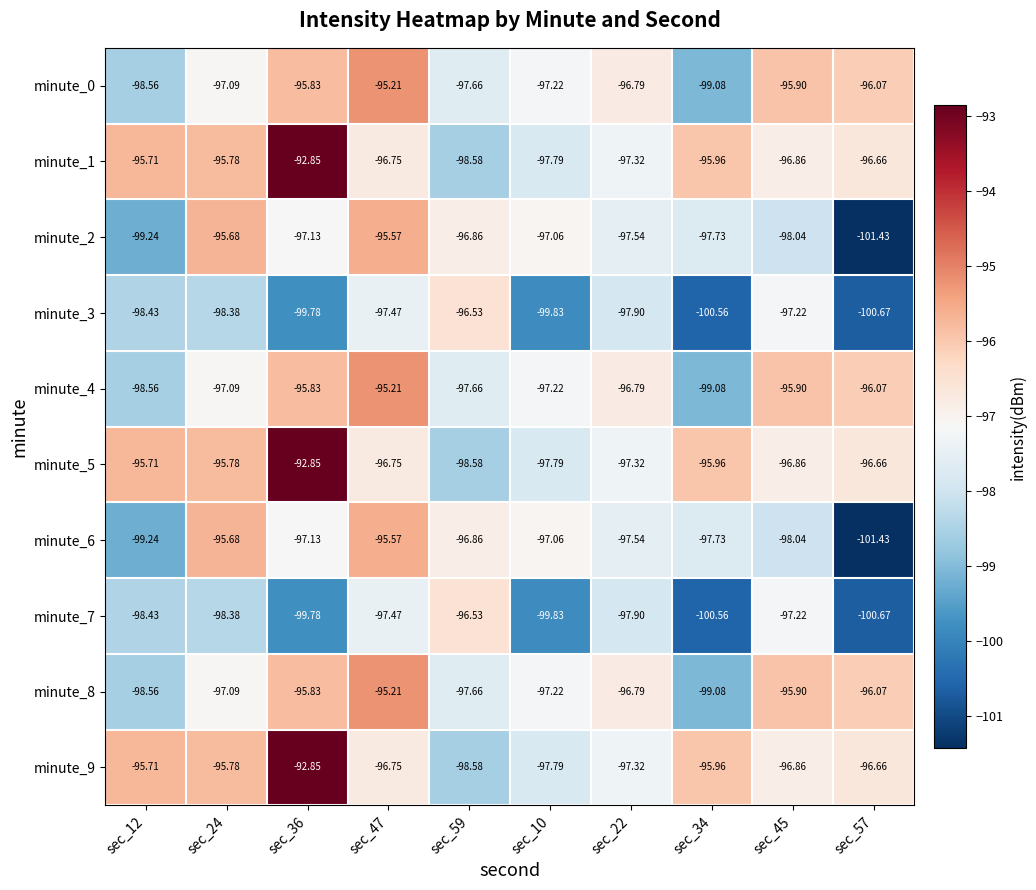

Is the value of minute_7 at sec_57 greater than the value of minute_9 at sec_59?

No